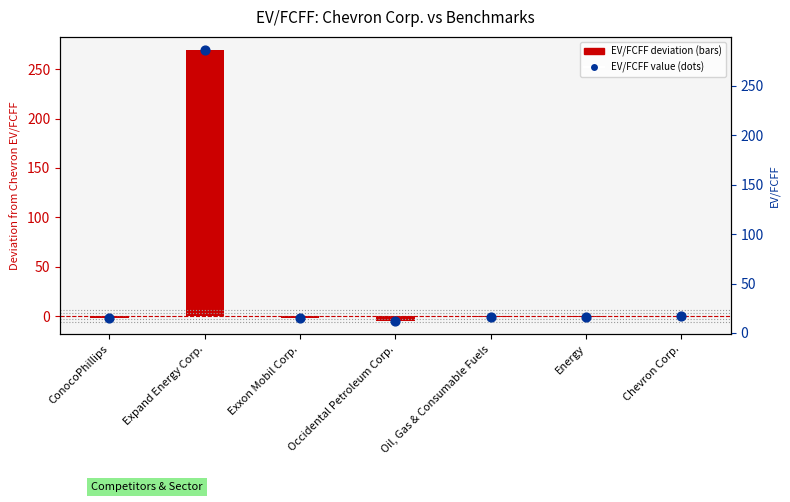

Which series contains the lowest Y value?

EV/FCFF deviation from Chevron